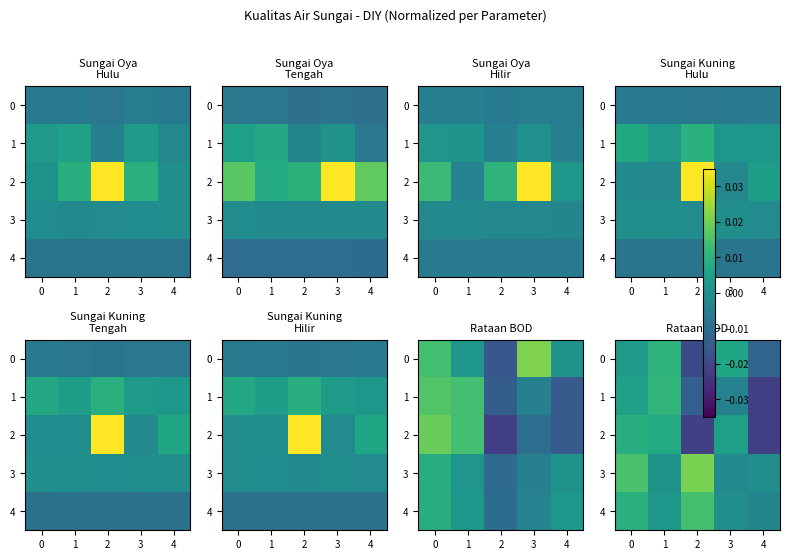

How many data points in 1 are less than 0?

3